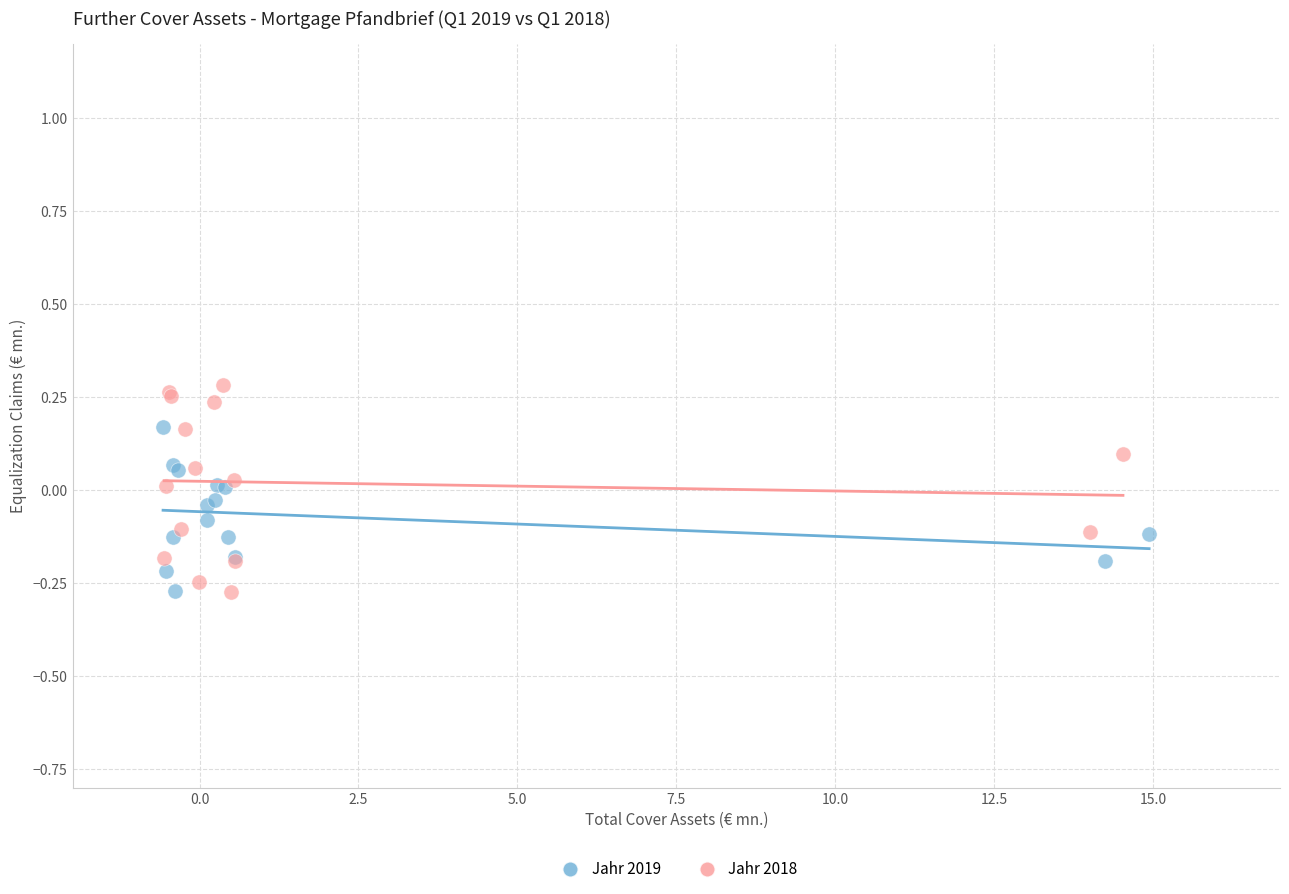

Which series has the widest spread of Y values?

Jahr 2018